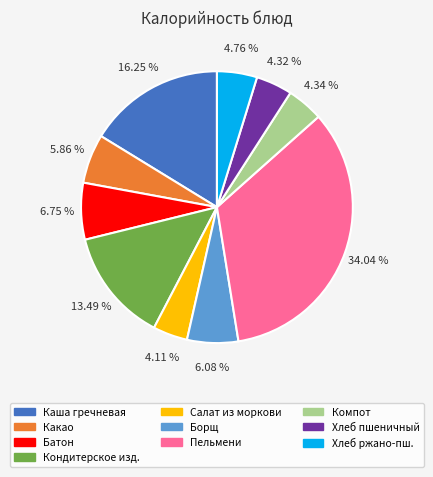

To the nearest percent, what is the difference between the largest and smallest slice percentages?

30%